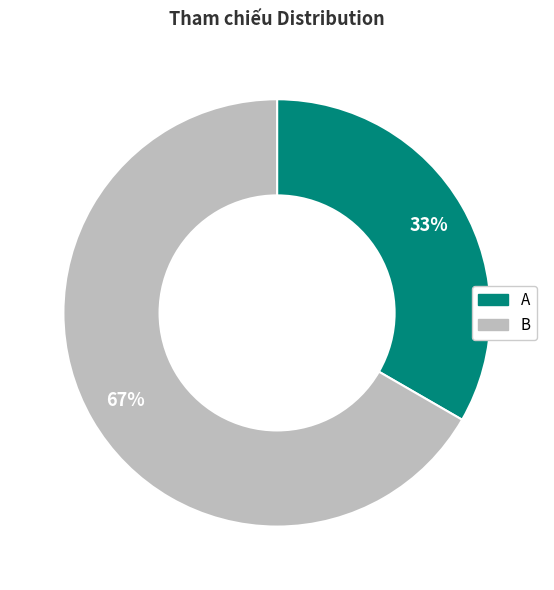

The B slice represents 67% of the pie. True or false?

True